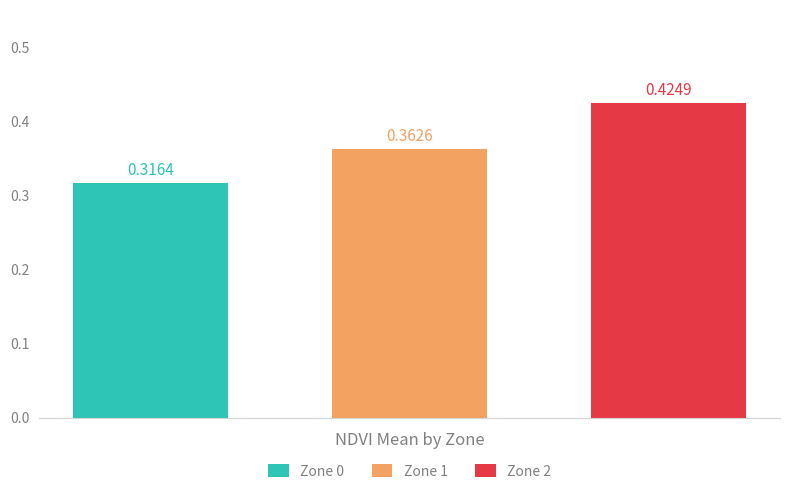

Which series has the widest spread of values?

Zone 0